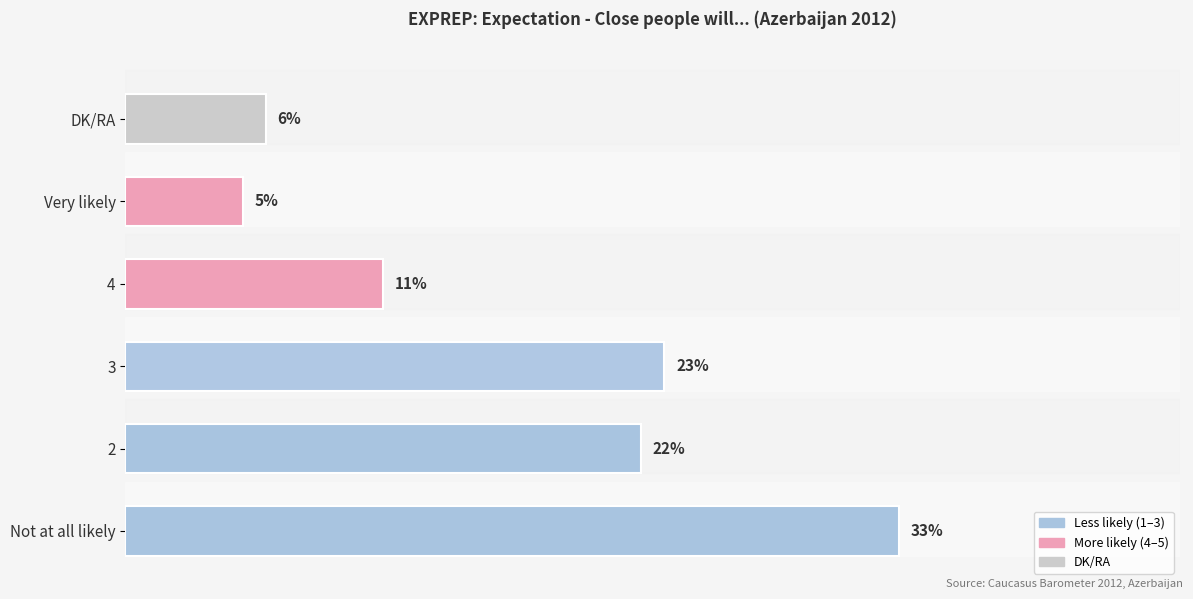

At which category does the chart reach its peak across all series?

Not at all likely